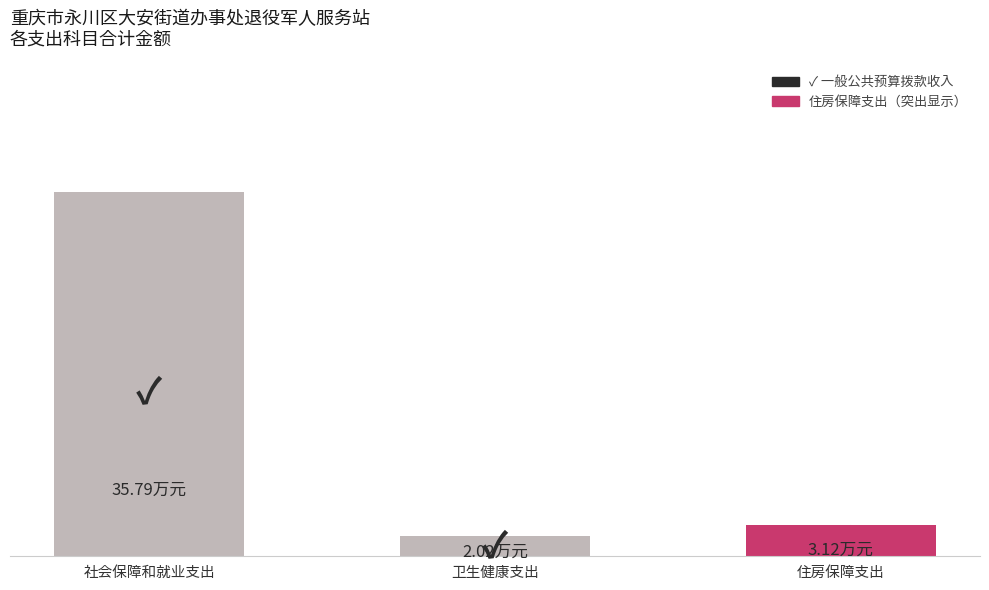

Does the chart contain any negative values?

No